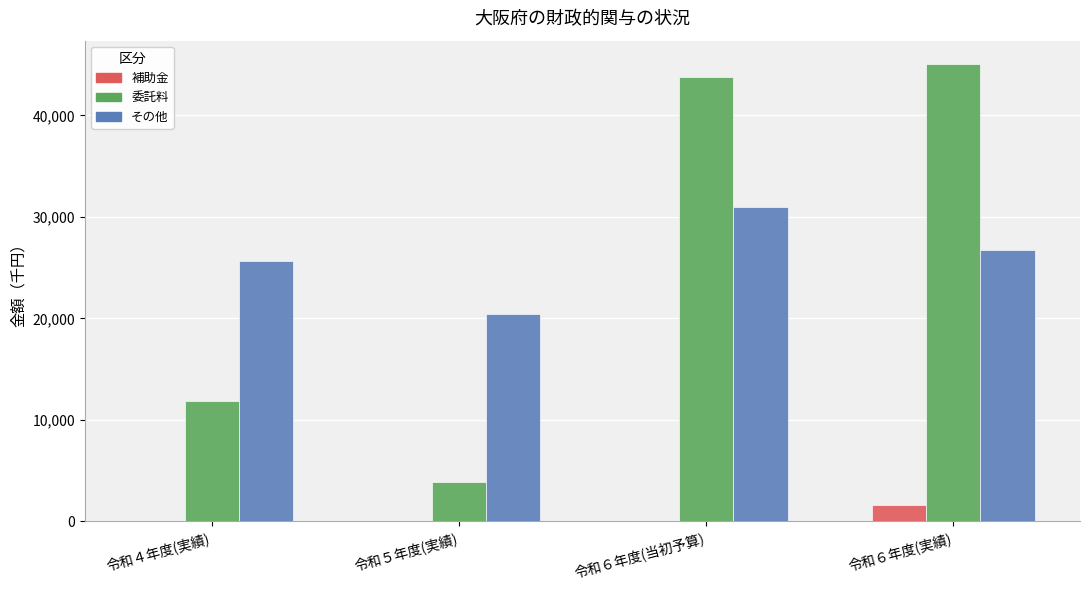

What is the difference between the その他 values at 令和６年度(実績) and 令和４年度(実績)?

1042